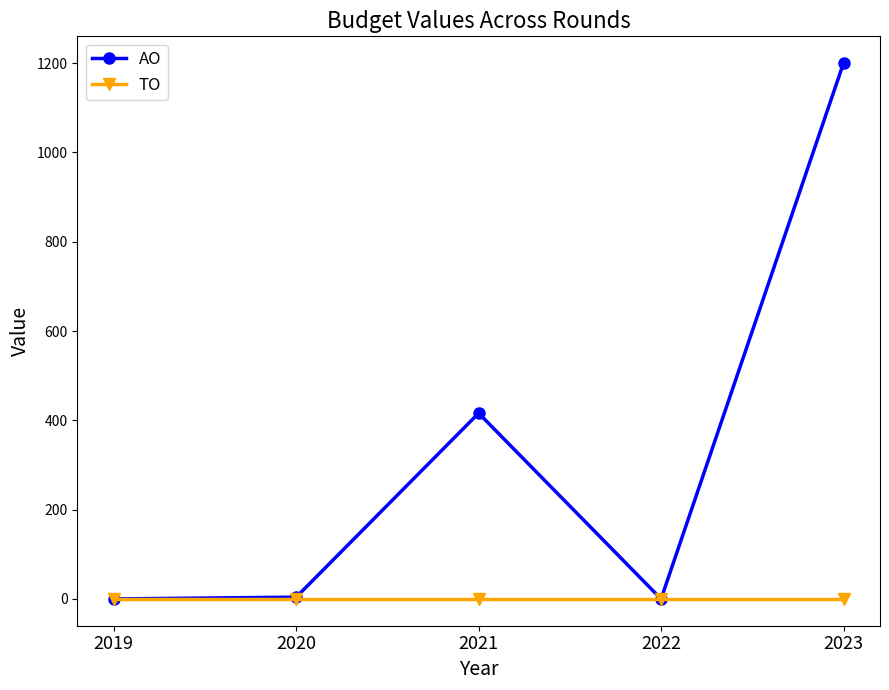

What is the value of the AO point at the 2nd from the left?

4